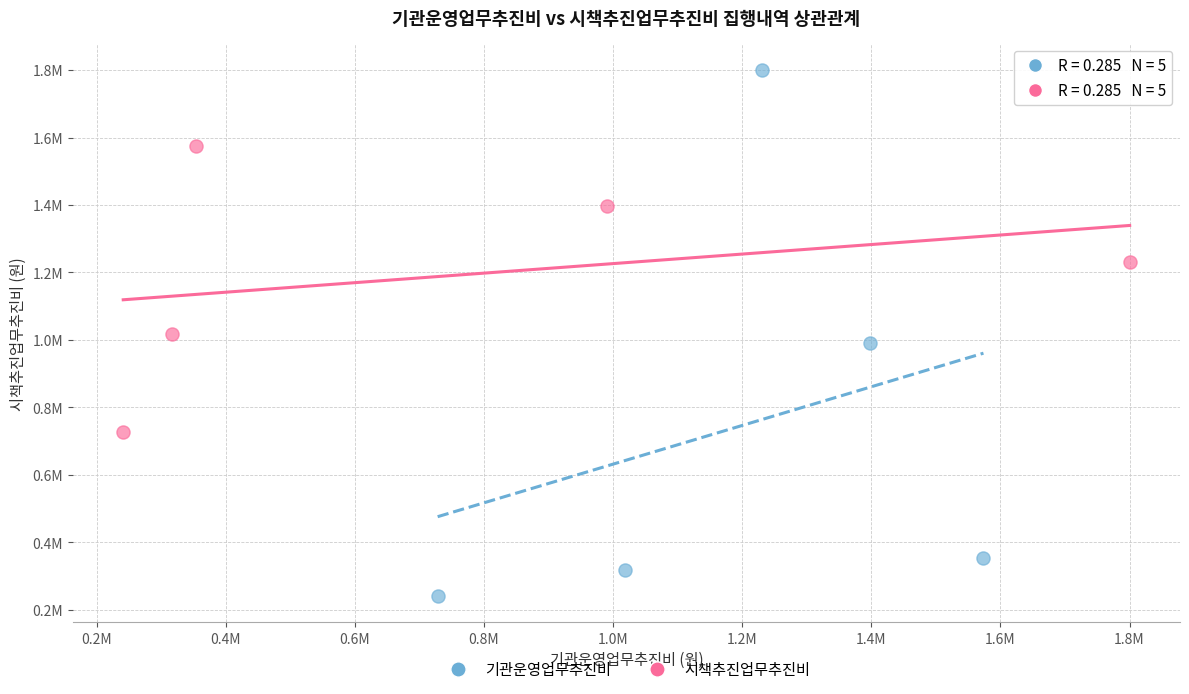

What are all the series names shown in the legend?

기관운영업무추진비, 시책추진업무추진비